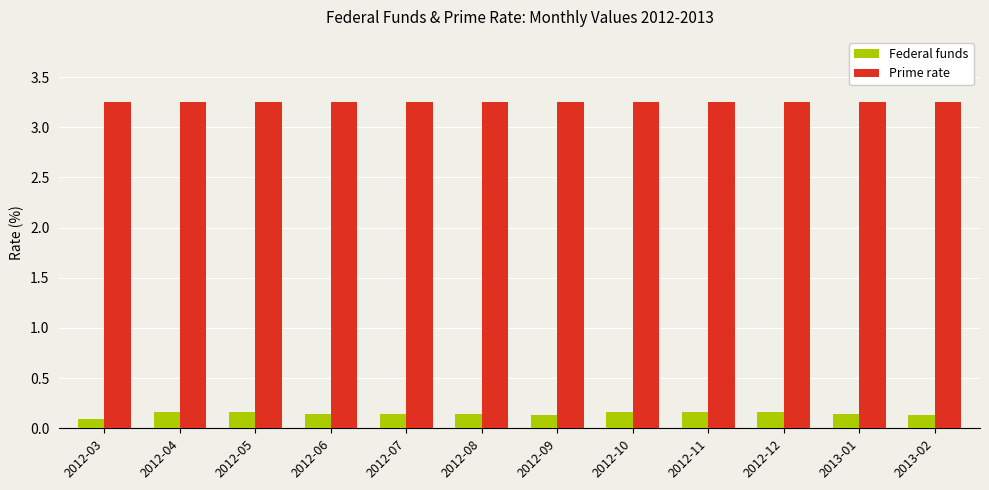

Does the chart contain stacked bars?

No